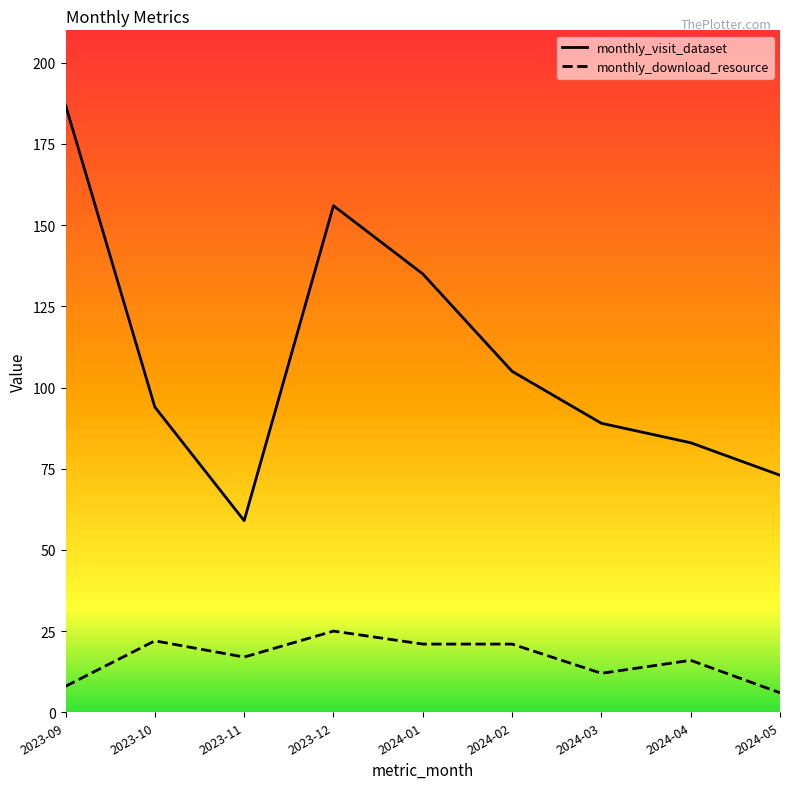

True or false: monthly_visit_dataset and monthly_download_resource intersect in this chart.

False